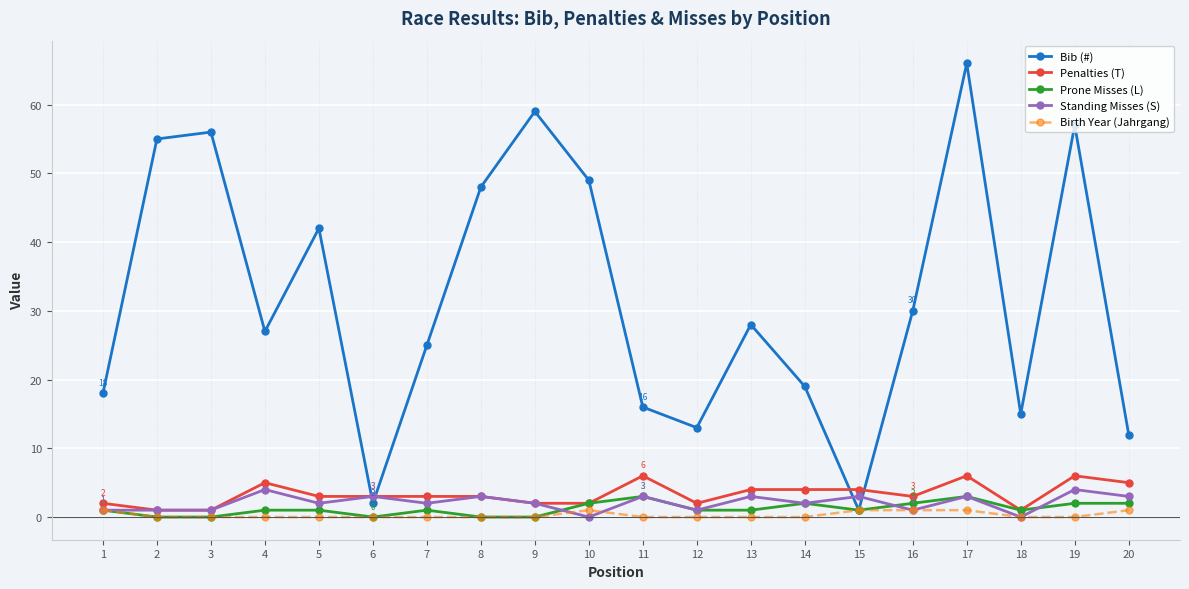

The Standing Misses (S) series shows 3 at 6. True or false?

True